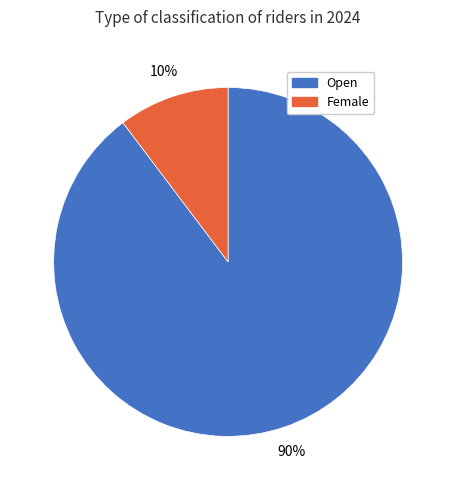

What is the ratio of the value at Female to the value at Open?

0.1